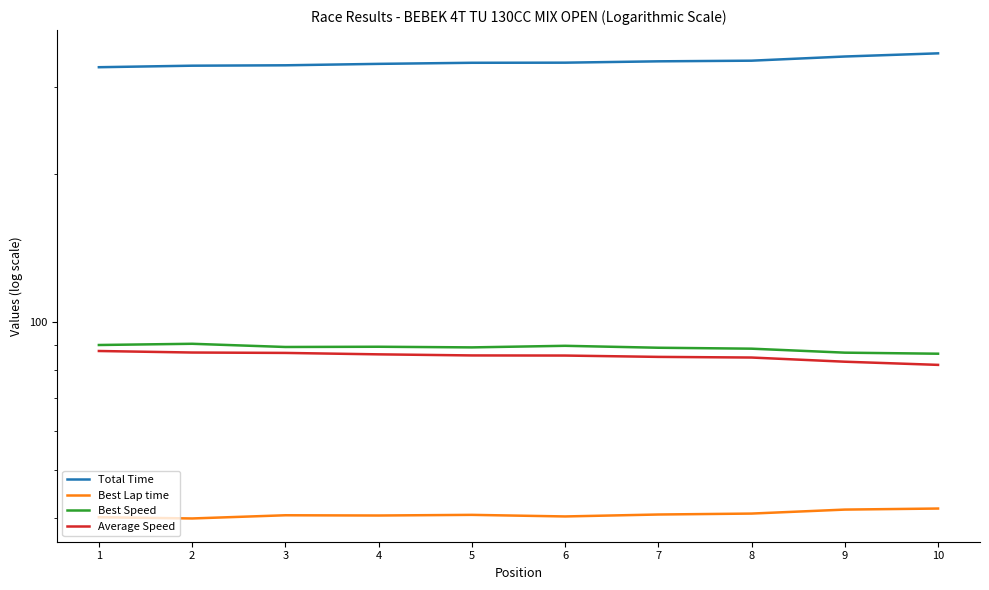

True or false: Best Speed and Total Time cross at least once.

False